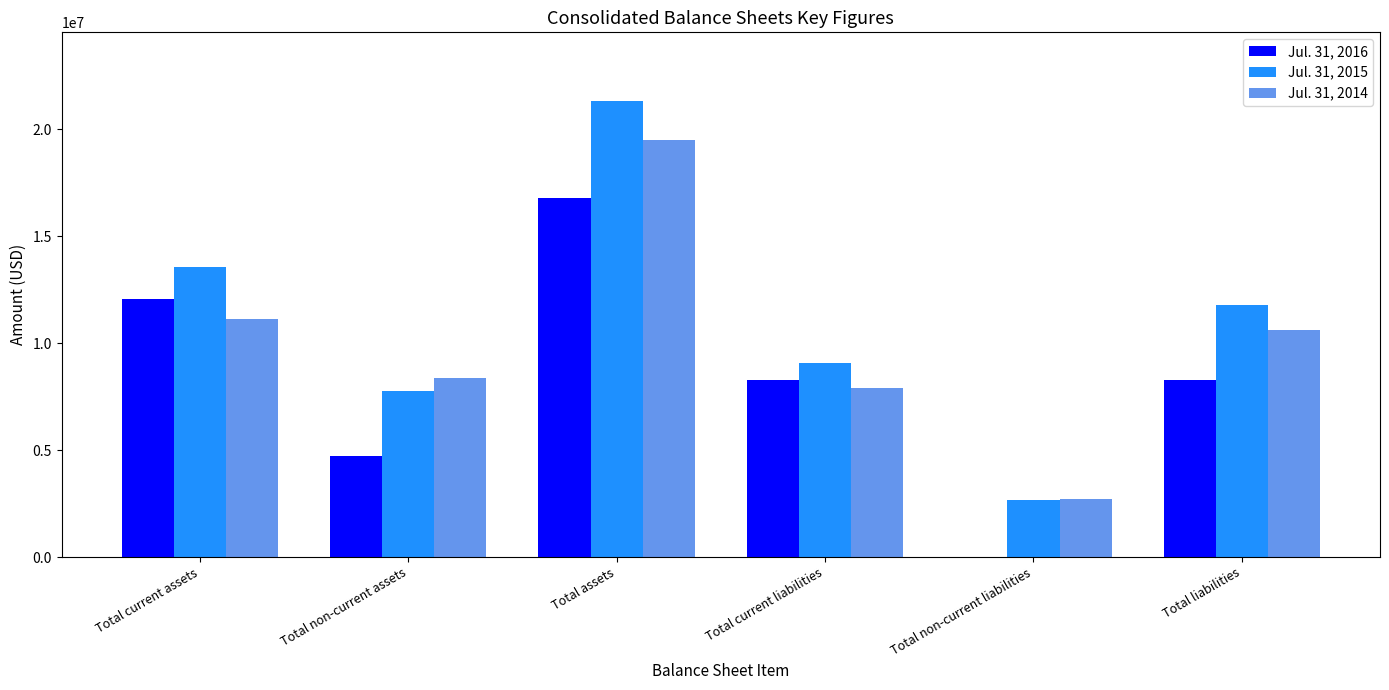

True or false: Jul. 31, 2016 has a value of 16777965 at Total assets.

True